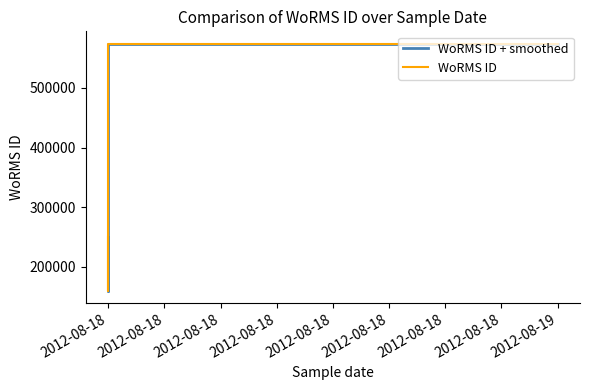

Reading left to right, extract all data points from this chart.

WoRMS ID + smoothed: 249731	160563	573955	573955	573955	573955	573955
WoRMS ID: 249731	160563	573955	573955	573955	573955	573955